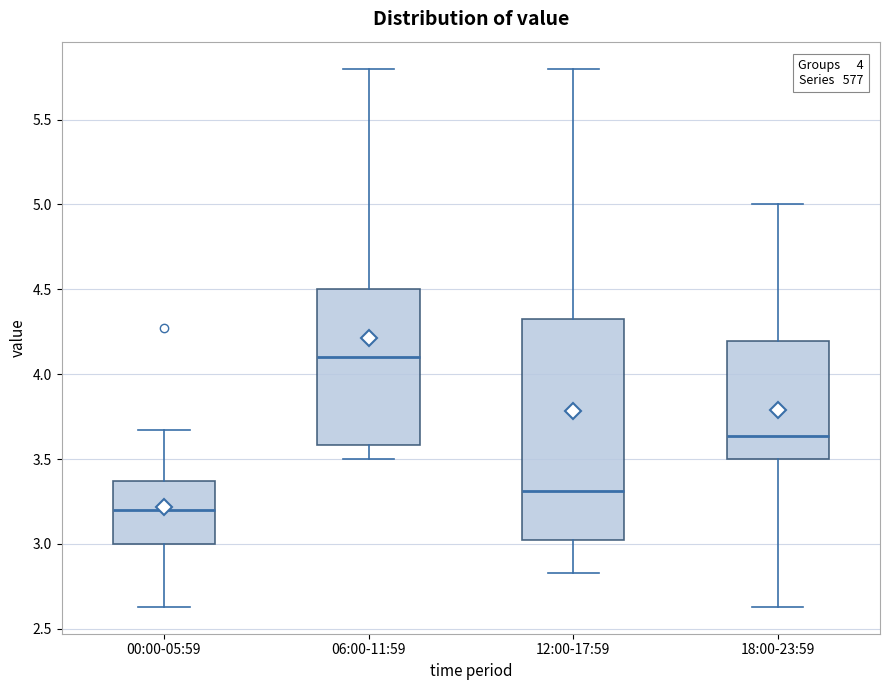

Which box has the highest median line?

06:00-11:59